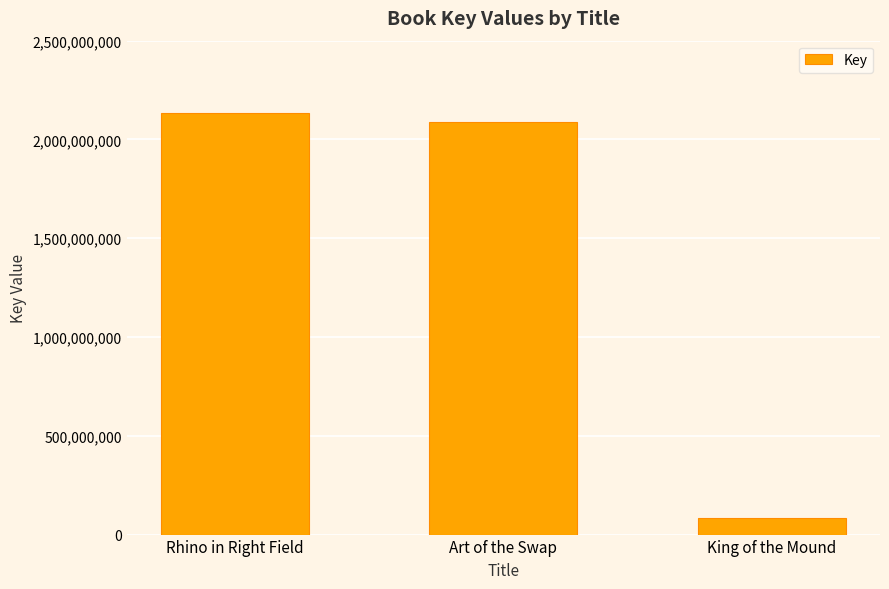

What is the label of the 3rd bar from the right?

Rhino in Right Field